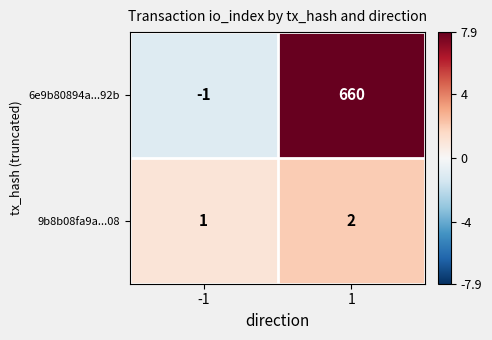

What is the difference between the highest and lowest values at 1?

658